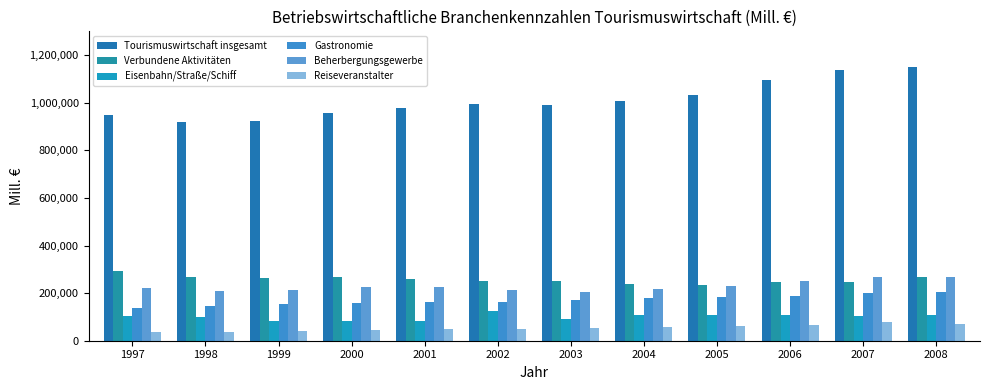

What is the maximum value shown in the chart?

1149000